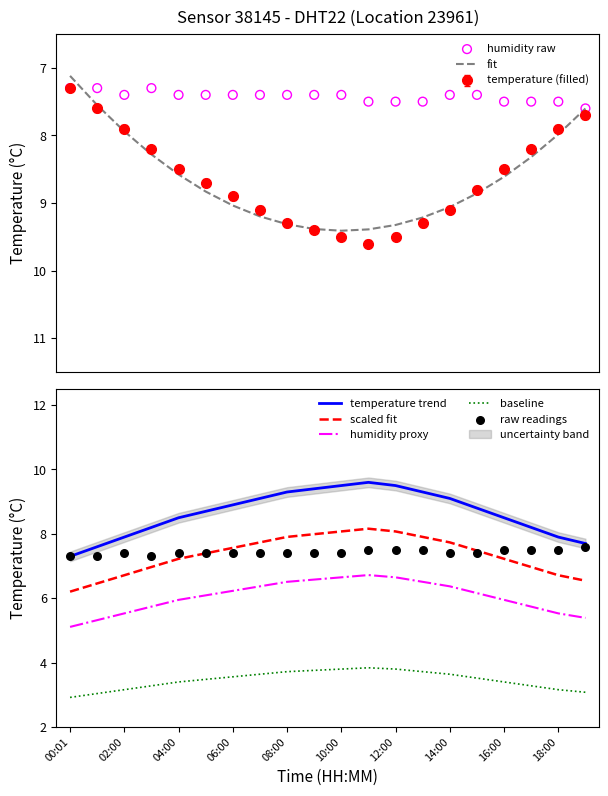

Between 13:00 and 10:00, which is larger?

10:00